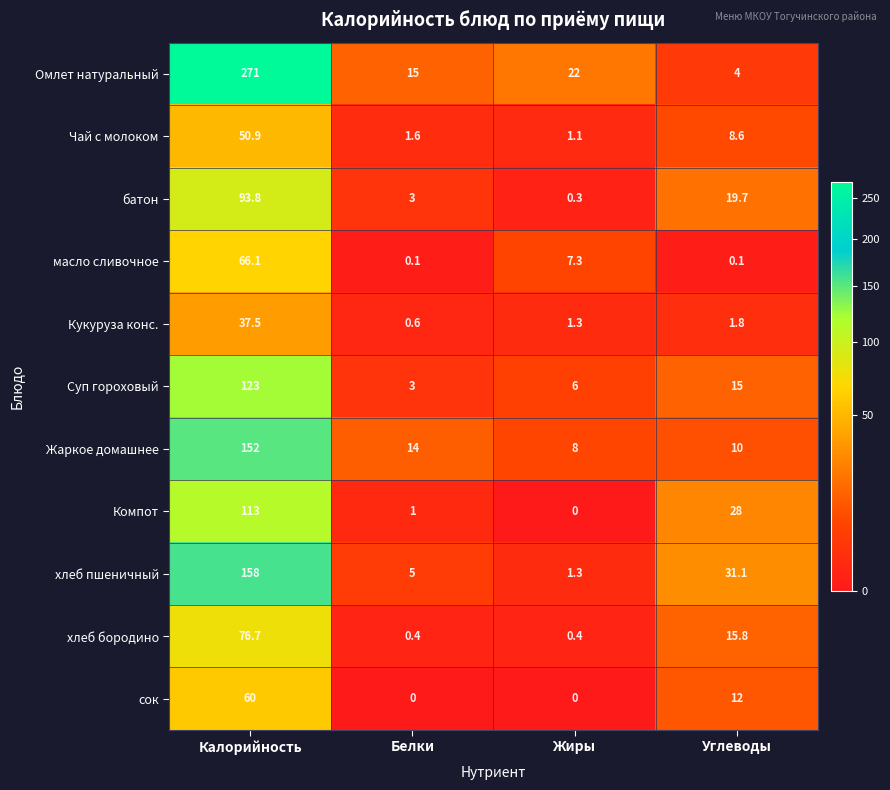

Is it true that Суп гороховый equals 20.1 at Углеводы?

False